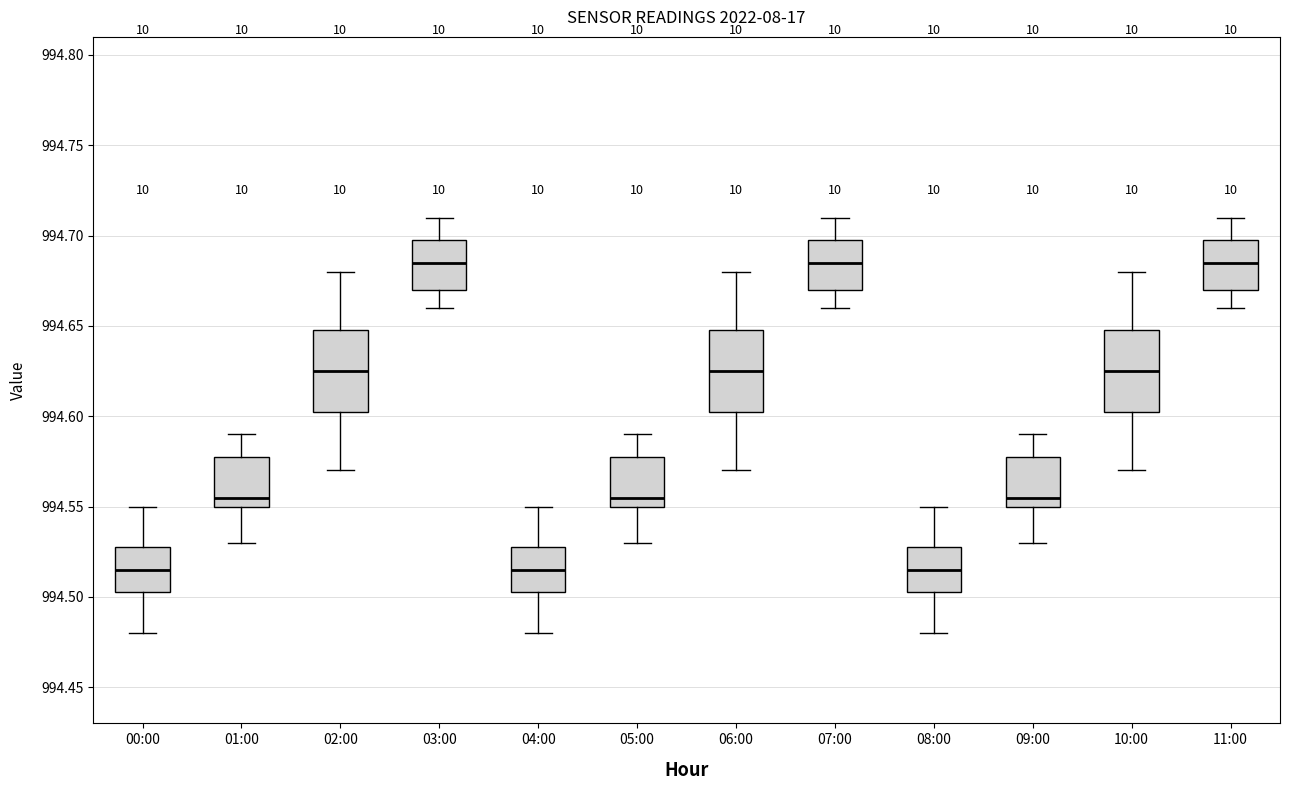

Reading left to right, read every box against the y-axis: the position of its median line, the range the box covers, and the ends of its whiskers. The values are not printed on the chart, so give them approximately, as read against the axis.

00:00: median 994.515, box 994.505 to 994.530, whiskers 994.480 to 994.550
01:00: median 994.555, box 994.550 to 994.580, whiskers 994.530 to 994.590
02:00: median 994.625, box 994.605 to 994.650, whiskers 994.570 to 994.680
03:00: median 994.685, box 994.670 to 994.700, whiskers 994.660 to 994.710
04:00: median 994.515, box 994.505 to 994.530, whiskers 994.480 to 994.550
05:00: median 994.555, box 994.550 to 994.580, whiskers 994.530 to 994.590
06:00: median 994.625, box 994.605 to 994.650, whiskers 994.570 to 994.680
07:00: median 994.685, box 994.670 to 994.700, whiskers 994.660 to 994.710
08:00: median 994.515, box 994.505 to 994.530, whiskers 994.480 to 994.550
09:00: median 994.555, box 994.550 to 994.580, whiskers 994.530 to 994.590
10:00: median 994.625, box 994.605 to 994.650, whiskers 994.570 to 994.680
11:00: median 994.685, box 994.670 to 994.700, whiskers 994.660 to 994.710